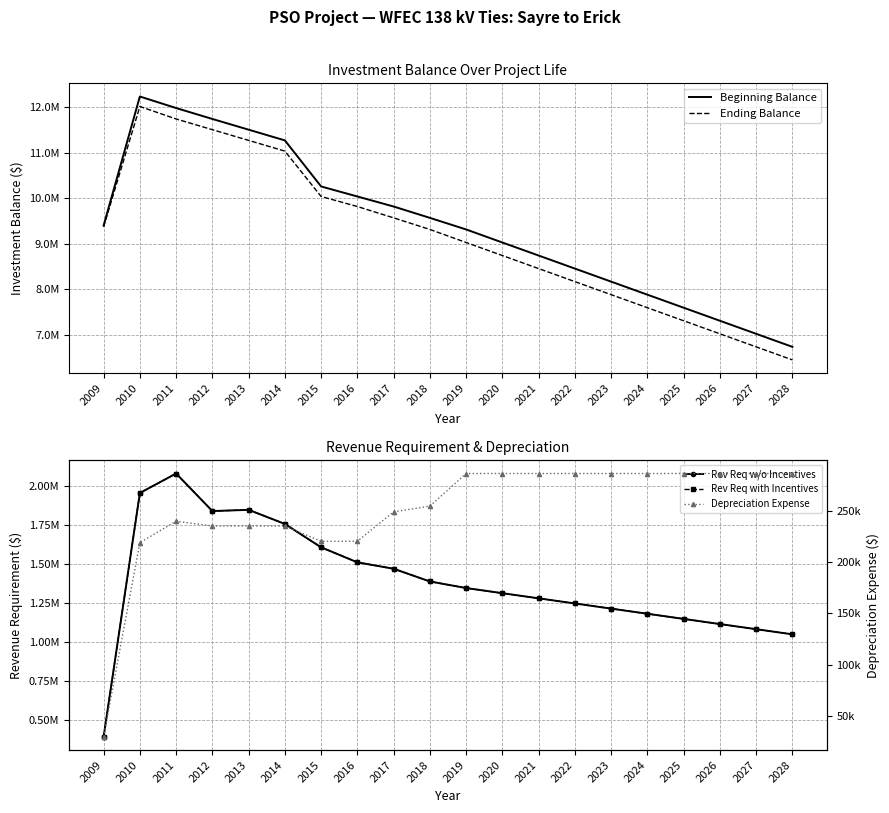

True or false: Beginning Balance and Ending Balance intersect in this chart.

False